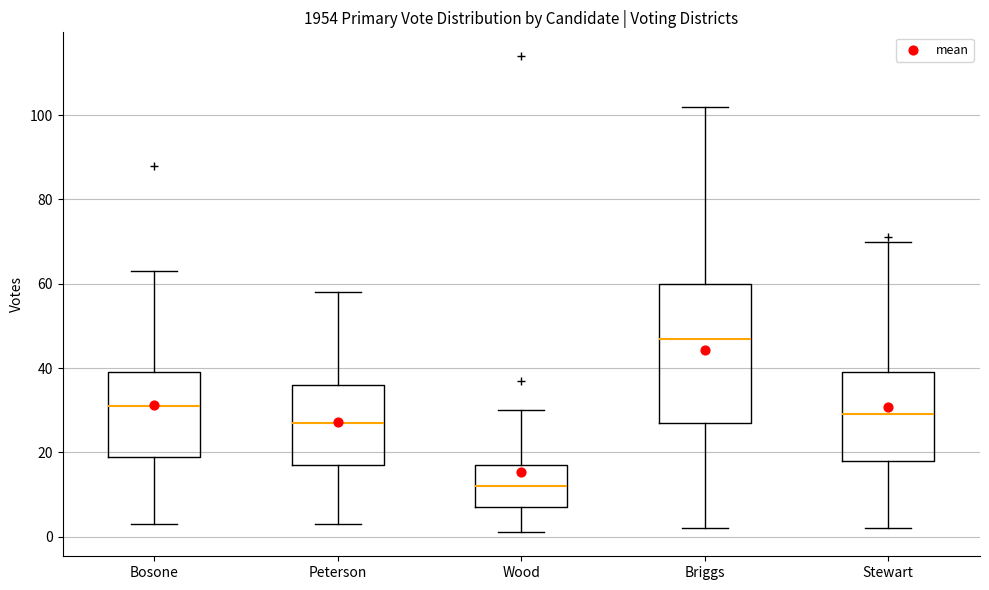

Reading left to right, read every box against the y-axis: the position of its median line, the range the box covers, and the ends of its whiskers. The values are not printed on the chart, so give them approximately, as read against the axis.

Bosone: median 32, box 20 to 40, whiskers 4 to 64
Peterson: median 28, box 18 to 36, whiskers 4 to 58
Wood: median 12, box 8 to 18, whiskers 2 to 30
Briggs: median 48, box 28 to 60, whiskers 2 to 102
Stewart: median 30, box 18 to 40, whiskers 2 to 70